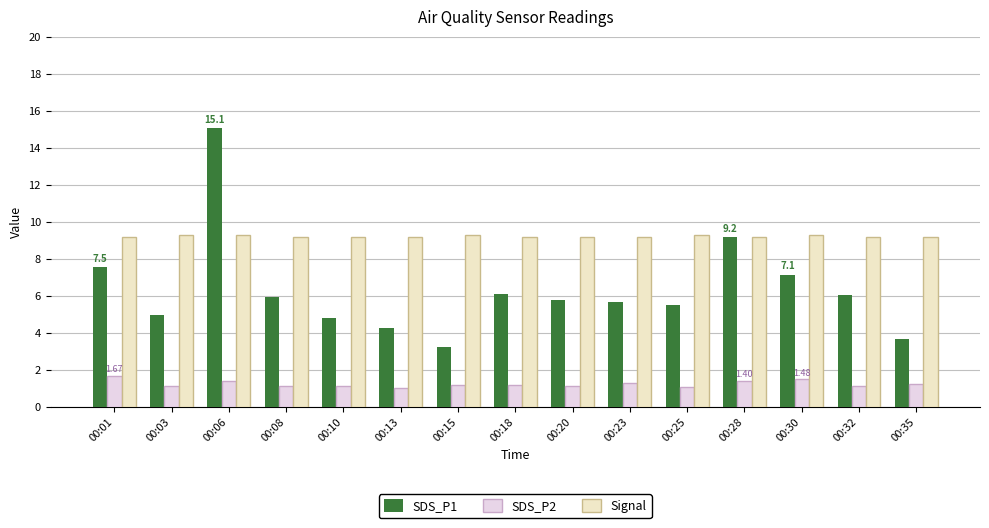

Which series changed the most between 00:03 and 00:28?

SDS_P1